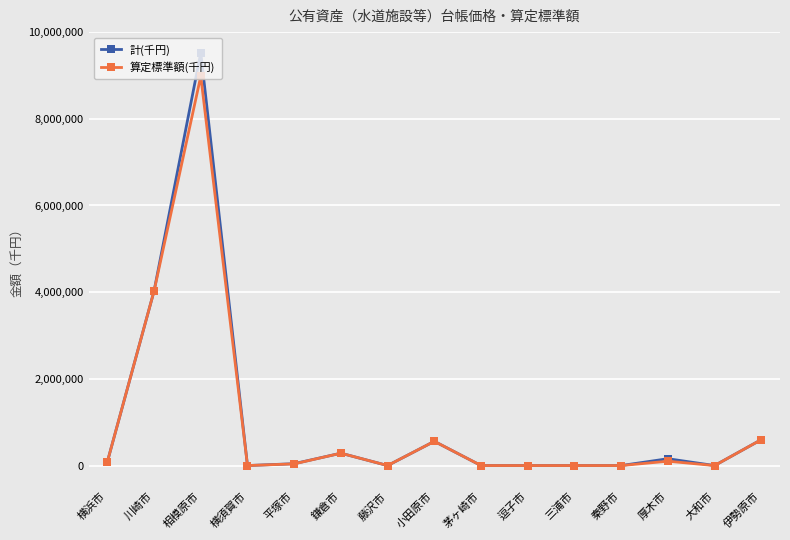

List the series in order of their peak value, highest first.

計(千円), 算定標準額(千円)